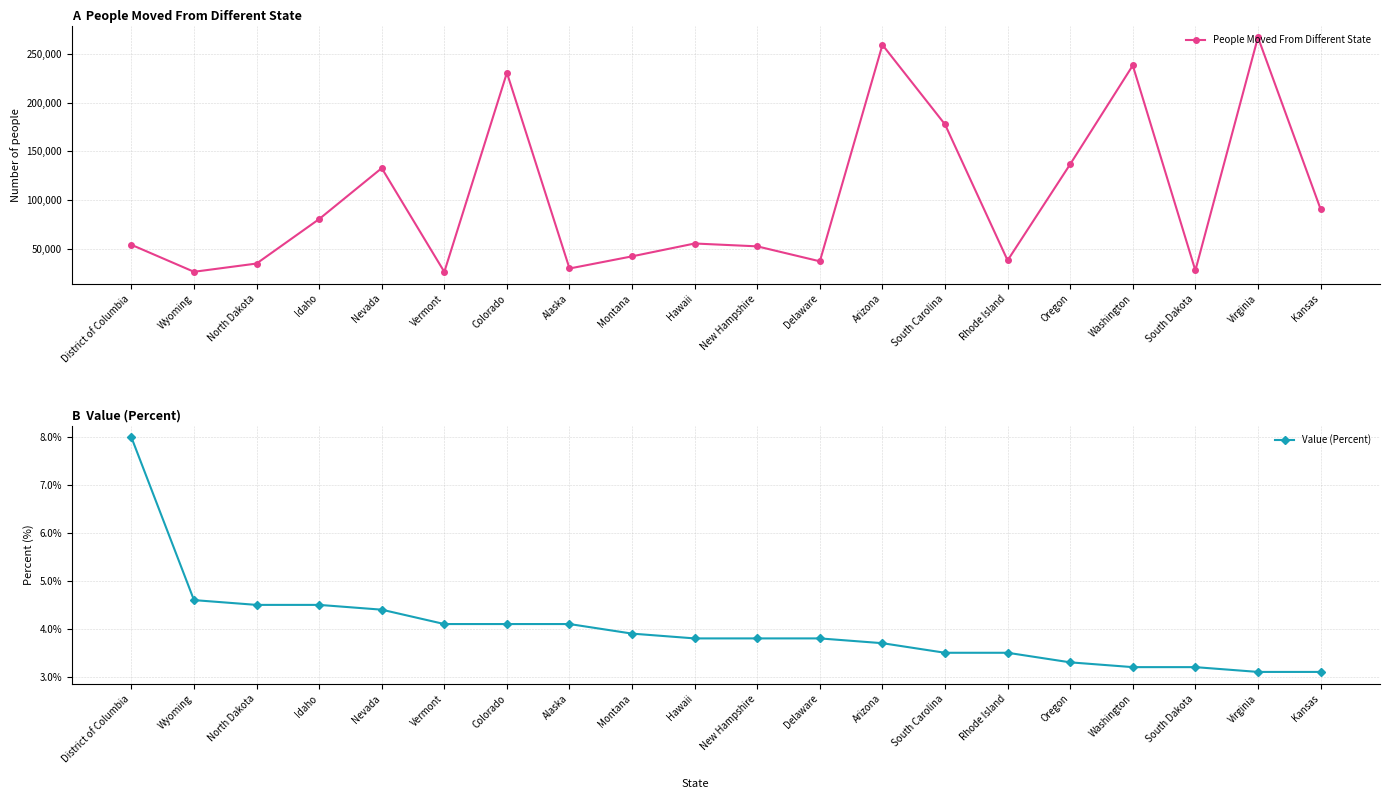

True or false: Value (Percent) has a value of 3.5 at South Carolina.

True